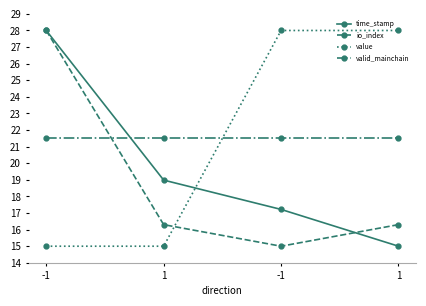

True or false: value has more than 0 interior local peaks.

False